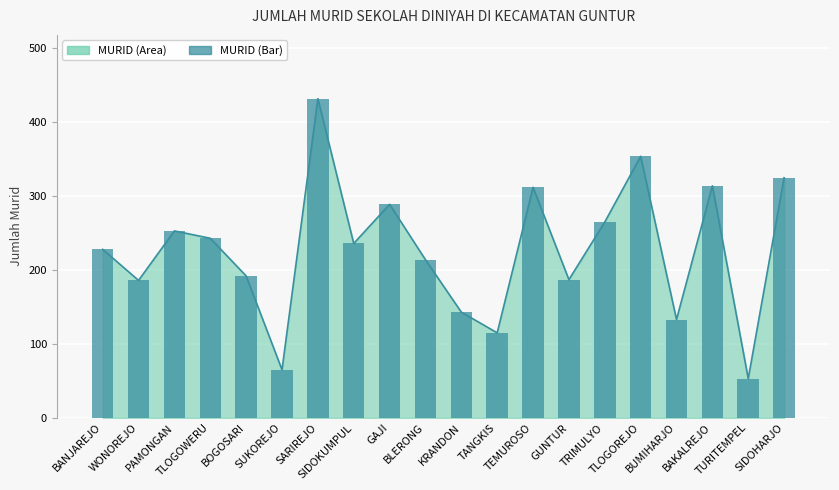

Which category has the highest value across all series?

SARIREJO